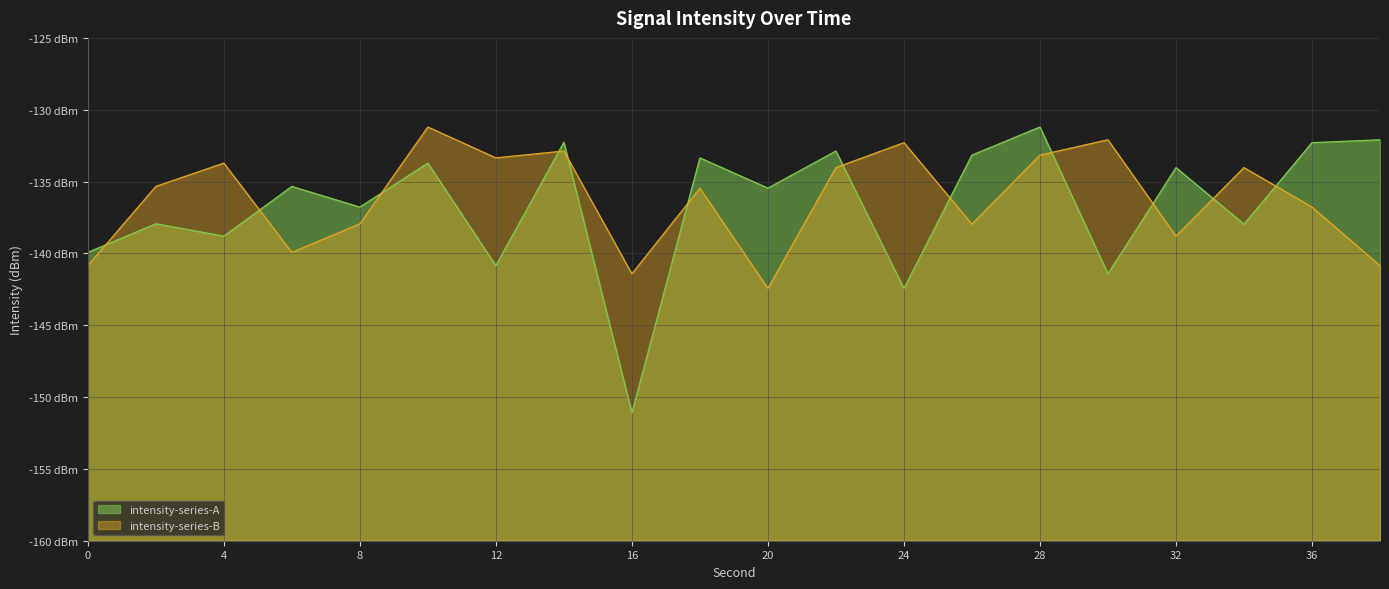

The chart shows a value of -142.4 at 24. True or false?

True